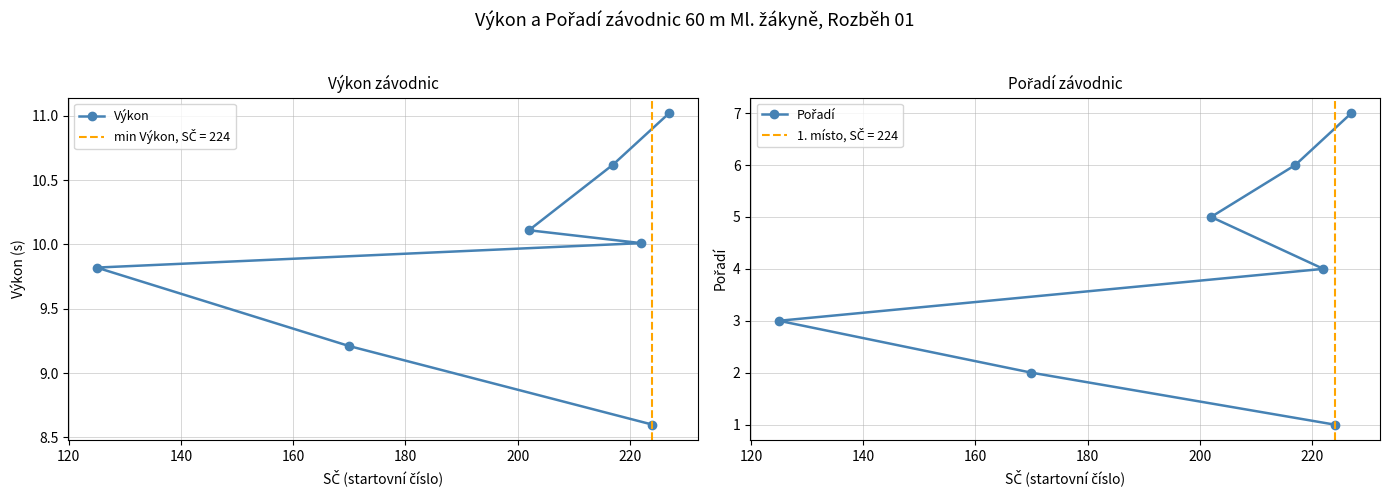

What is the difference between the second highest and second lowest values in the Pořadí series?

4.0